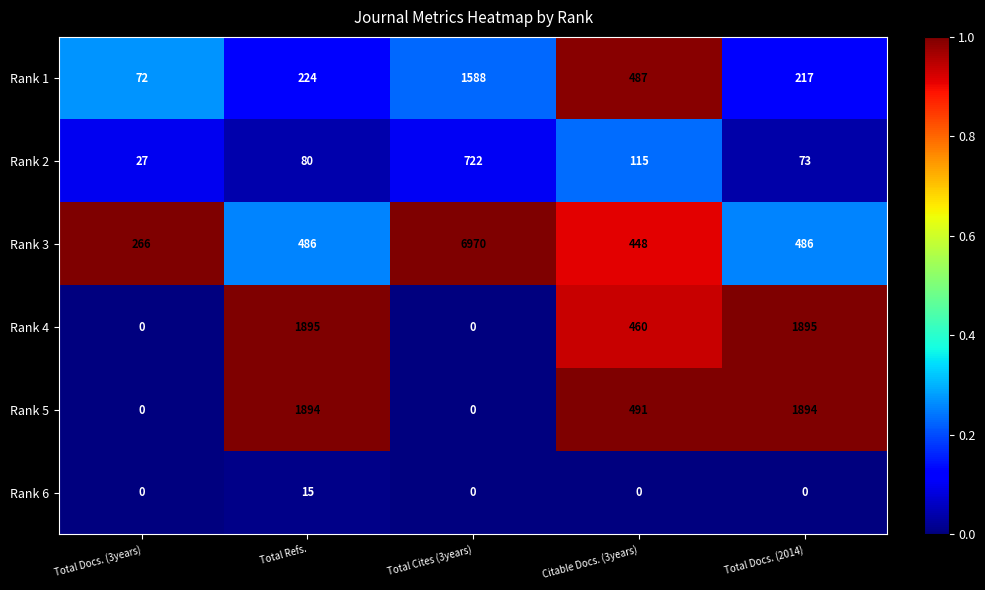

What is the difference between the second highest and second lowest values in the Rank 3 series?

38